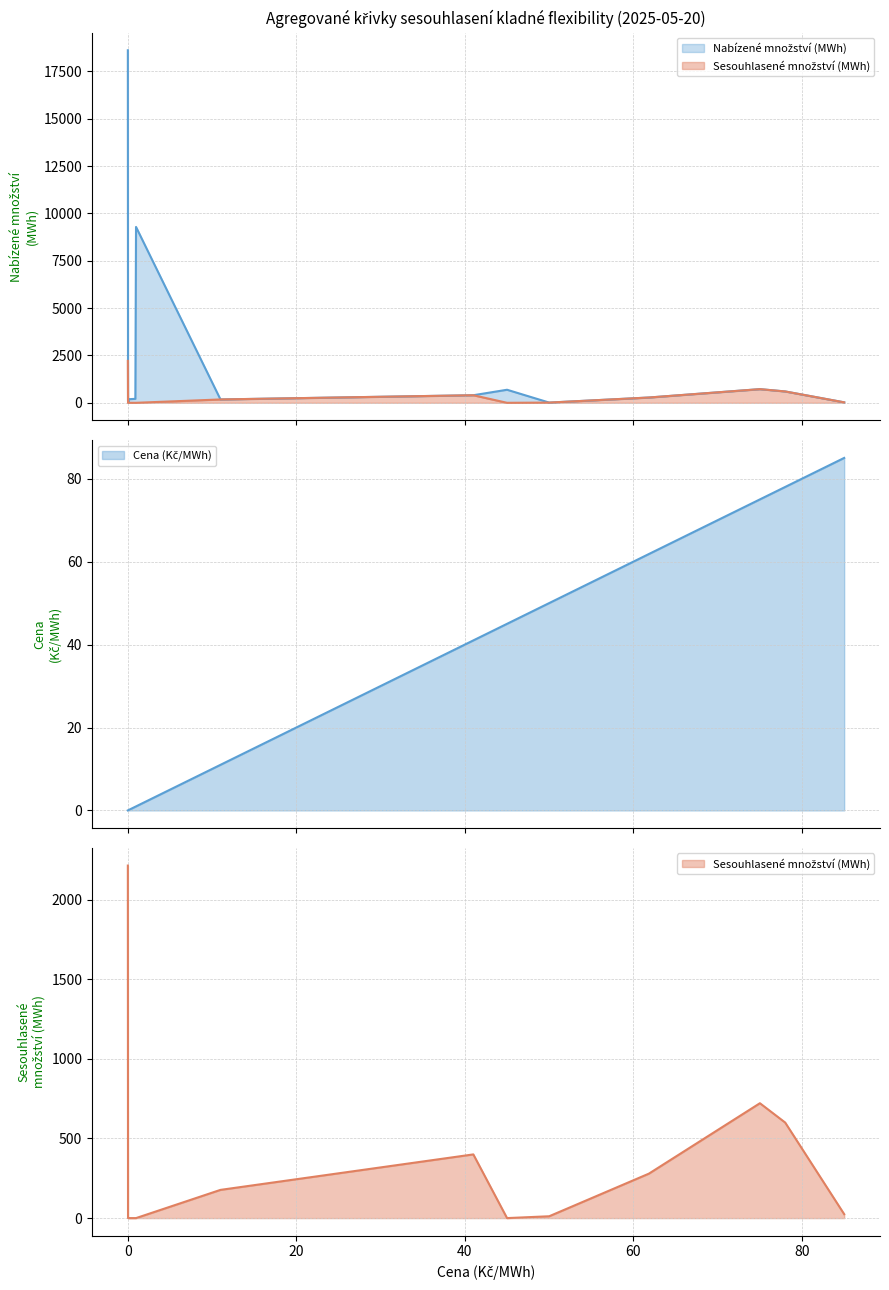

What is the value of the Nabízené množství (MWh) point at the 13th from the left?

600.0